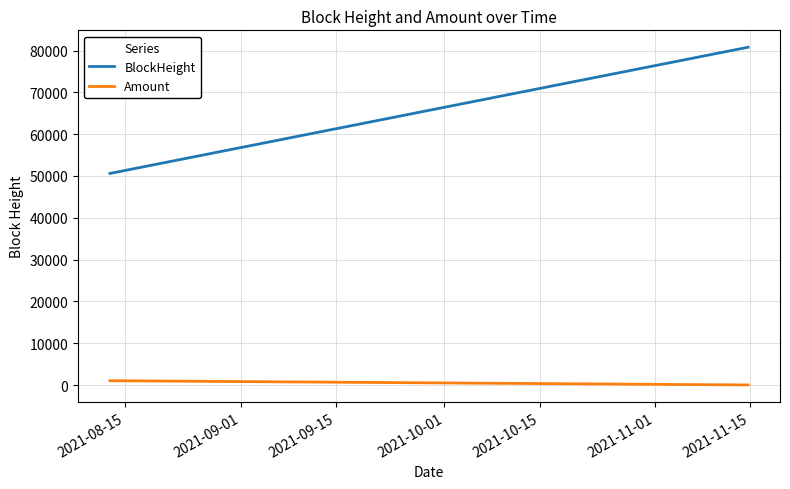

Count the number of categories in the chart.

4